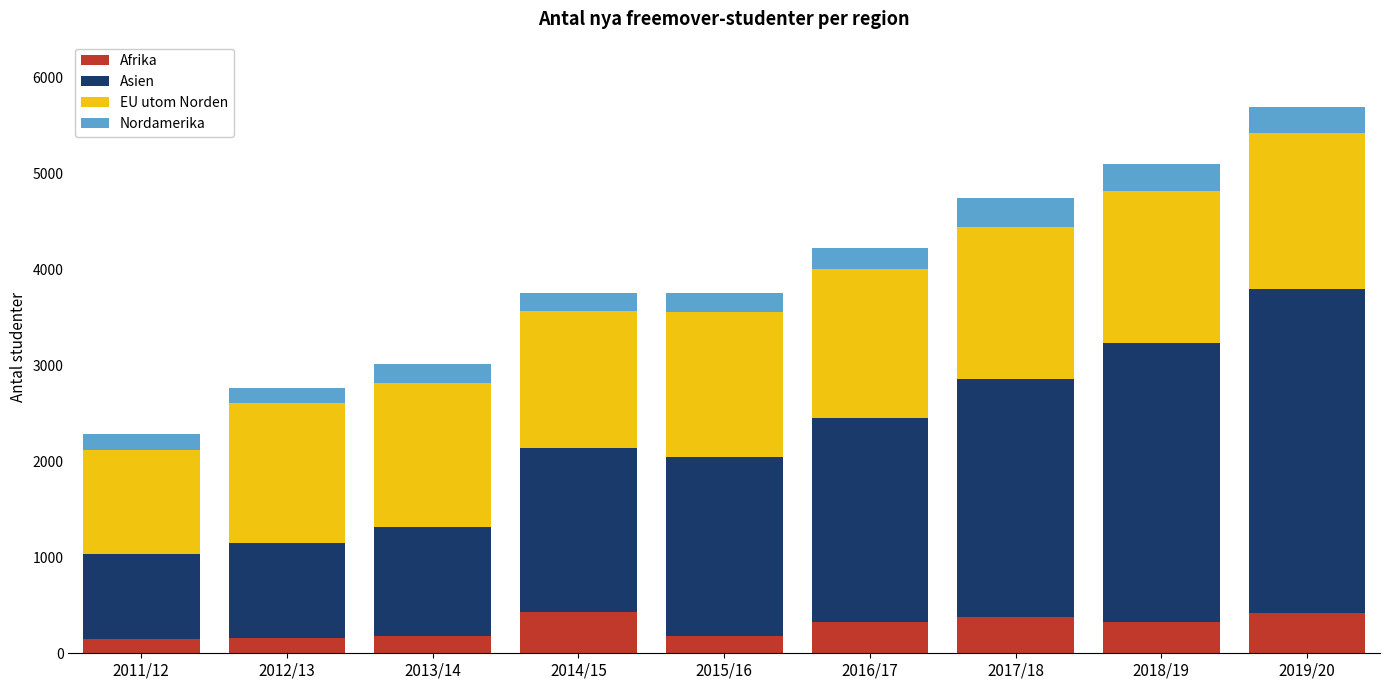

What is the minimum value for Afrika?

145